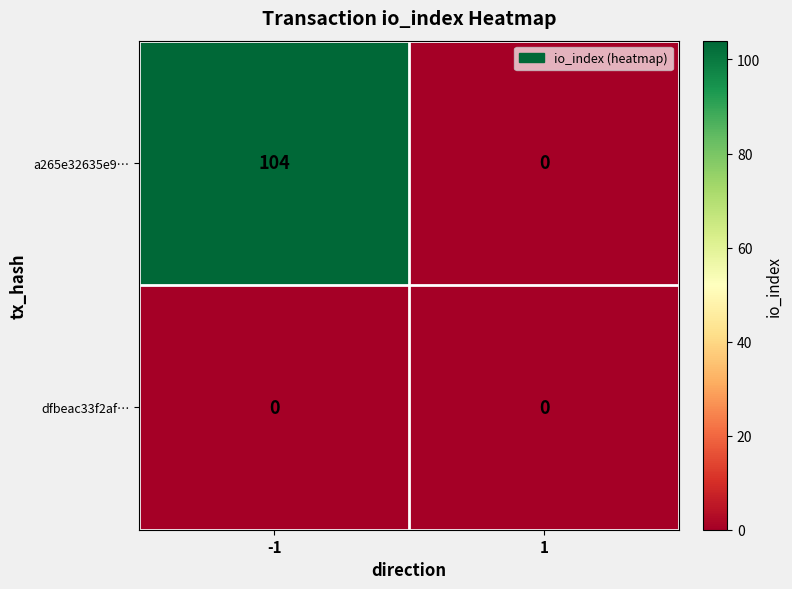

Which series has the largest range (max minus min)?

a265e32635e9…